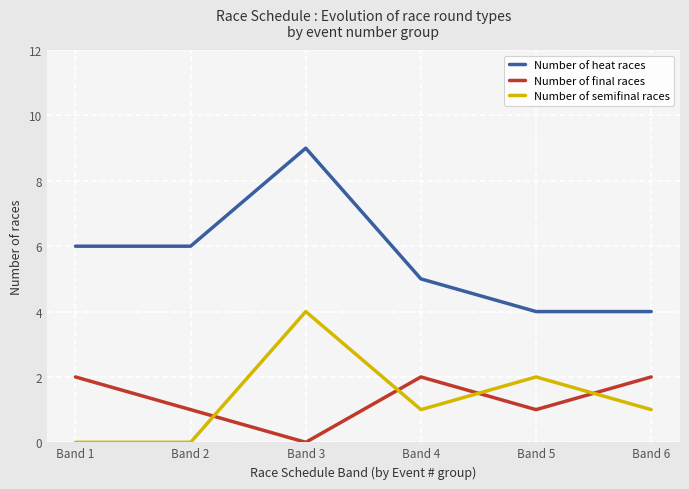

Reading right to left, transcribe all the data shown in this chart.

Number of heat races: 4	4	5	9	6	6
Number of final races: 2	1	2	0	1	2
Number of semifinal races: 1	2	1	4	0	0